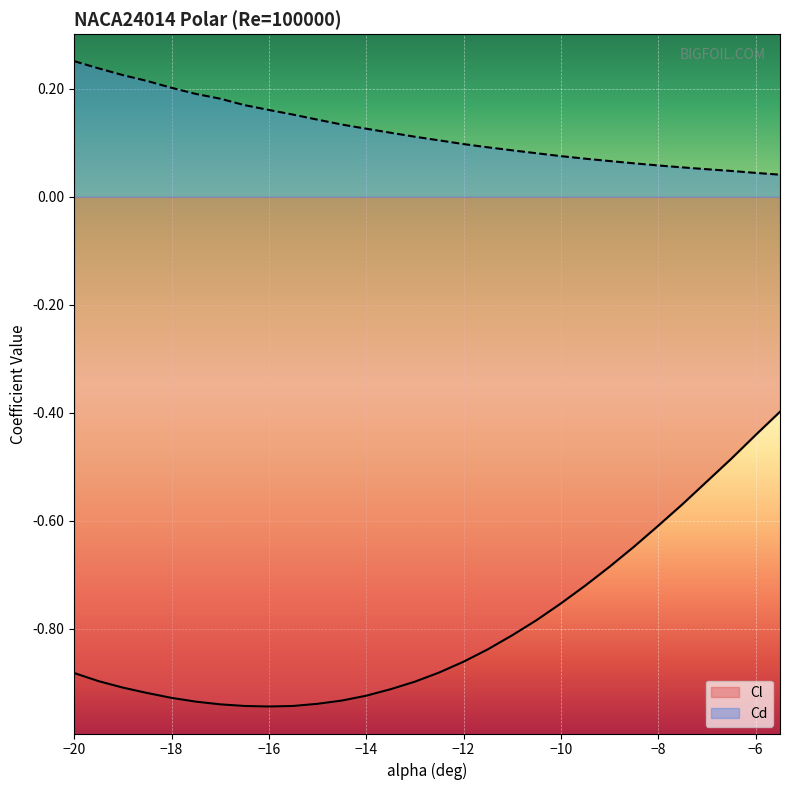

What are all the series names shown in the legend?

Cl, Cd